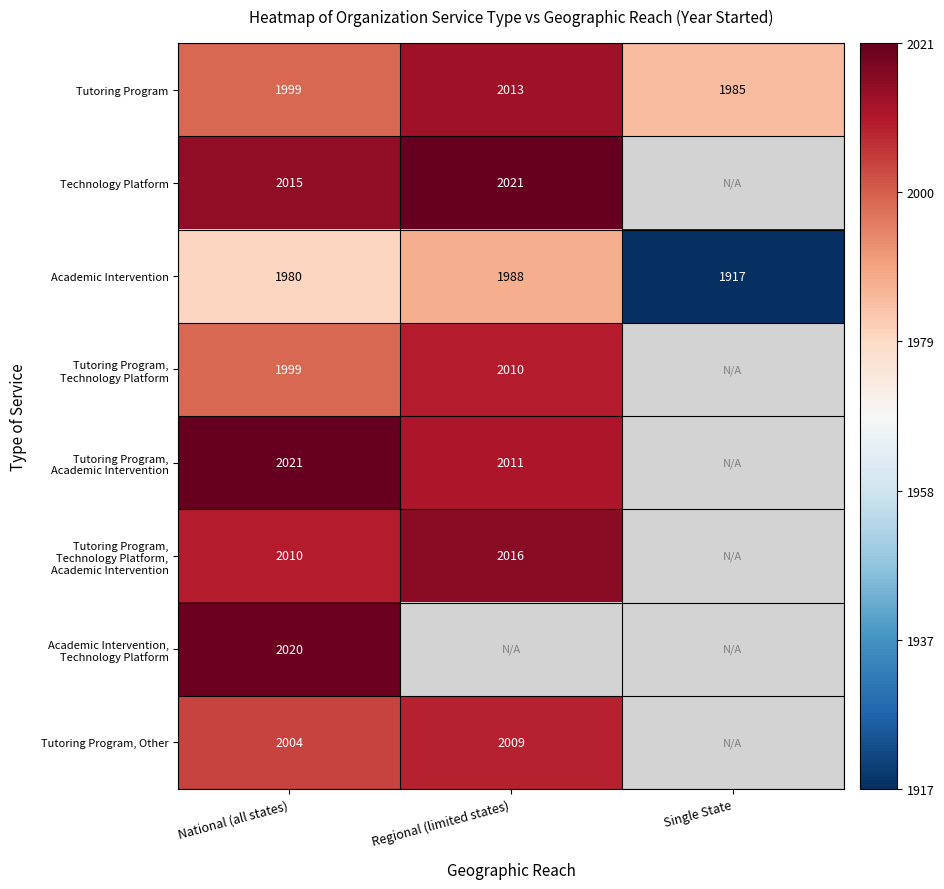

List the labels in order of Tutoring Program value, largest first.

Regional (limited states), National (all states), Single State